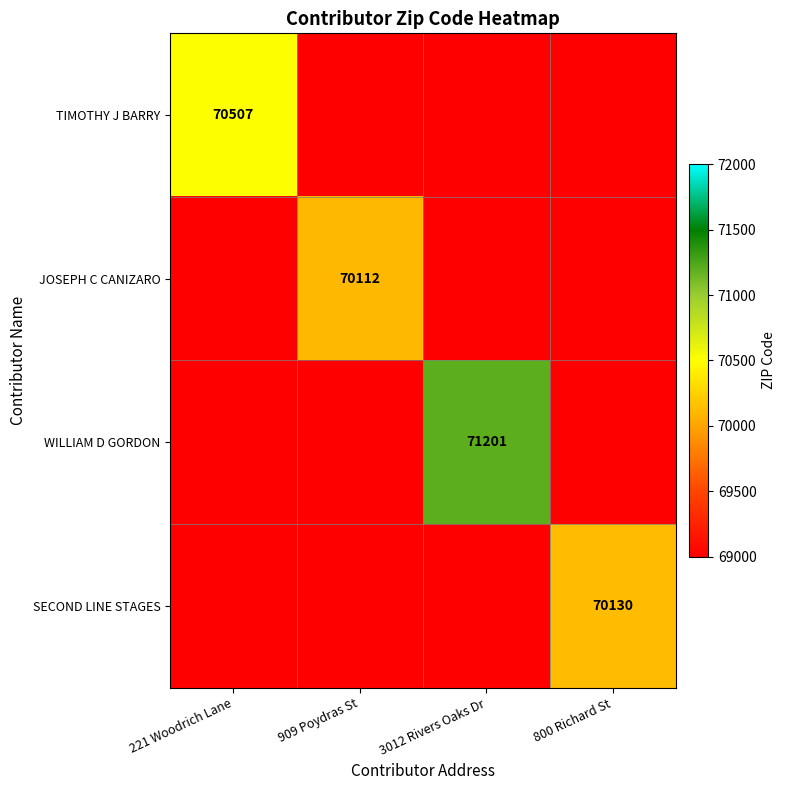

Is it true that WILLIAM D GORDON equals 48408 at 3012 Rivers Oaks Dr?

False